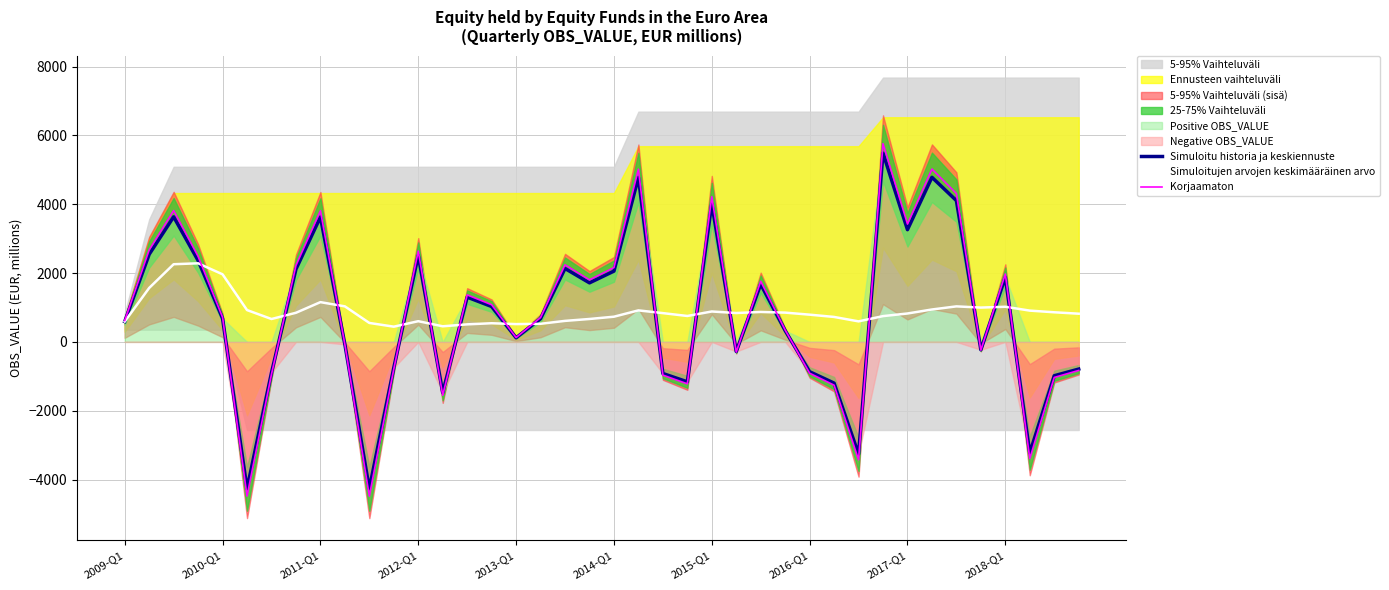

True or false: Simuloitu historia ja keskiennuste has more than 1 interior local peaks.

True